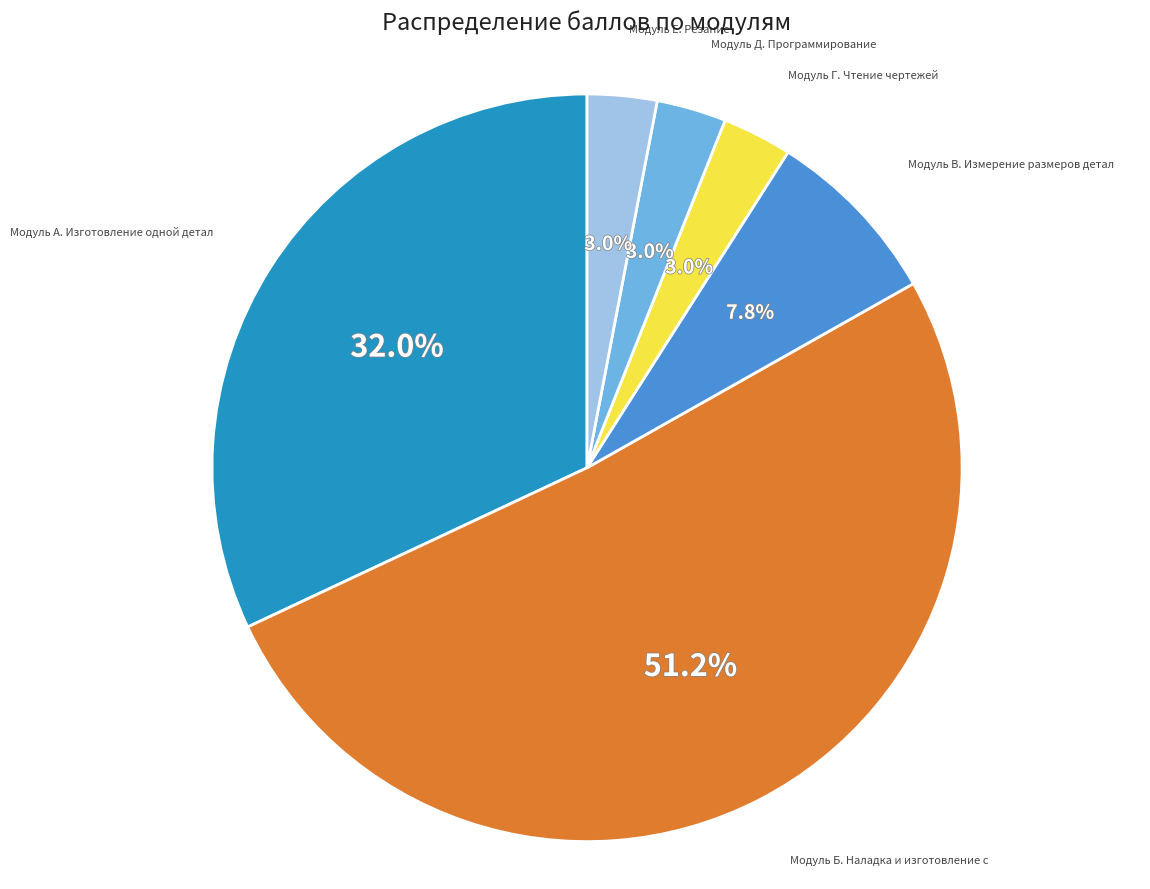

To the nearest percent, what is the difference between the largest and smallest slice percentages?

48%